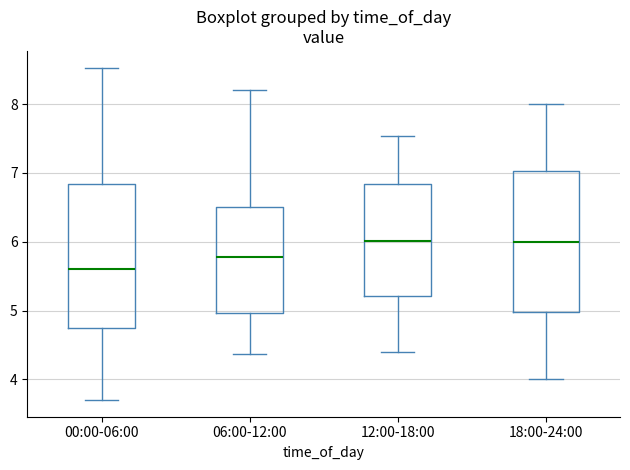

Where is the upper edge of the box for 12:00-18:00 on the y-axis? The values are not printed on the chart, so give them approximately, as read against the axis.

6.8